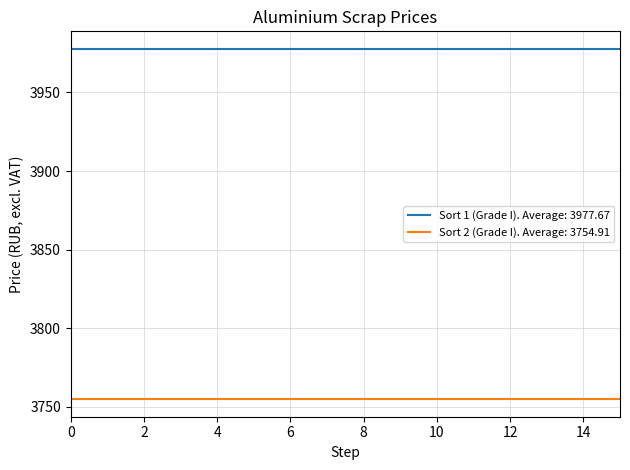

What is the greatest value displayed?

3977.7